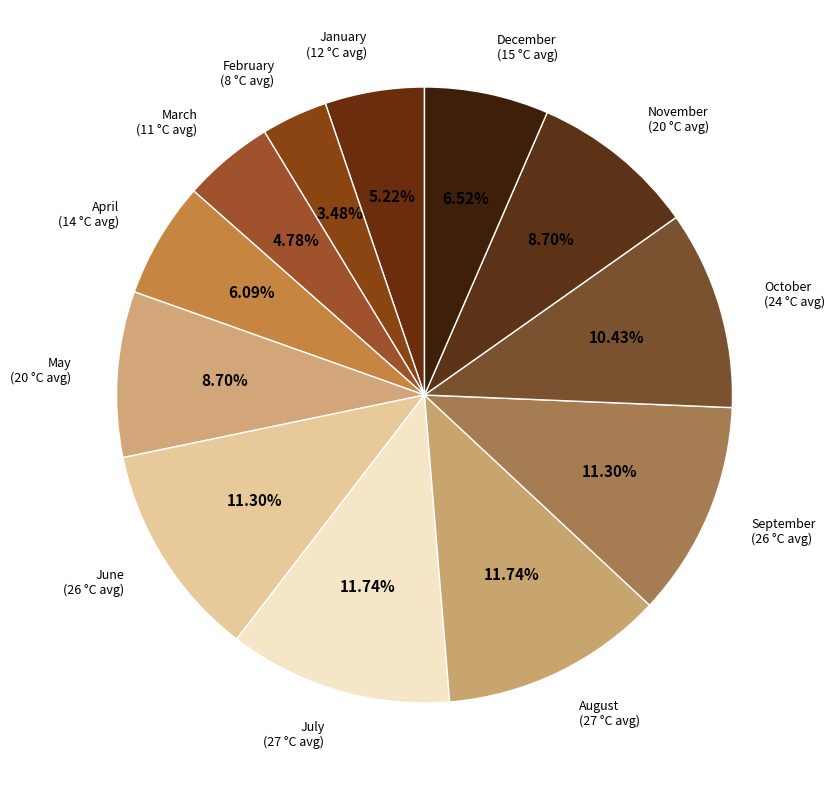

How many slices are in this pie chart?

12